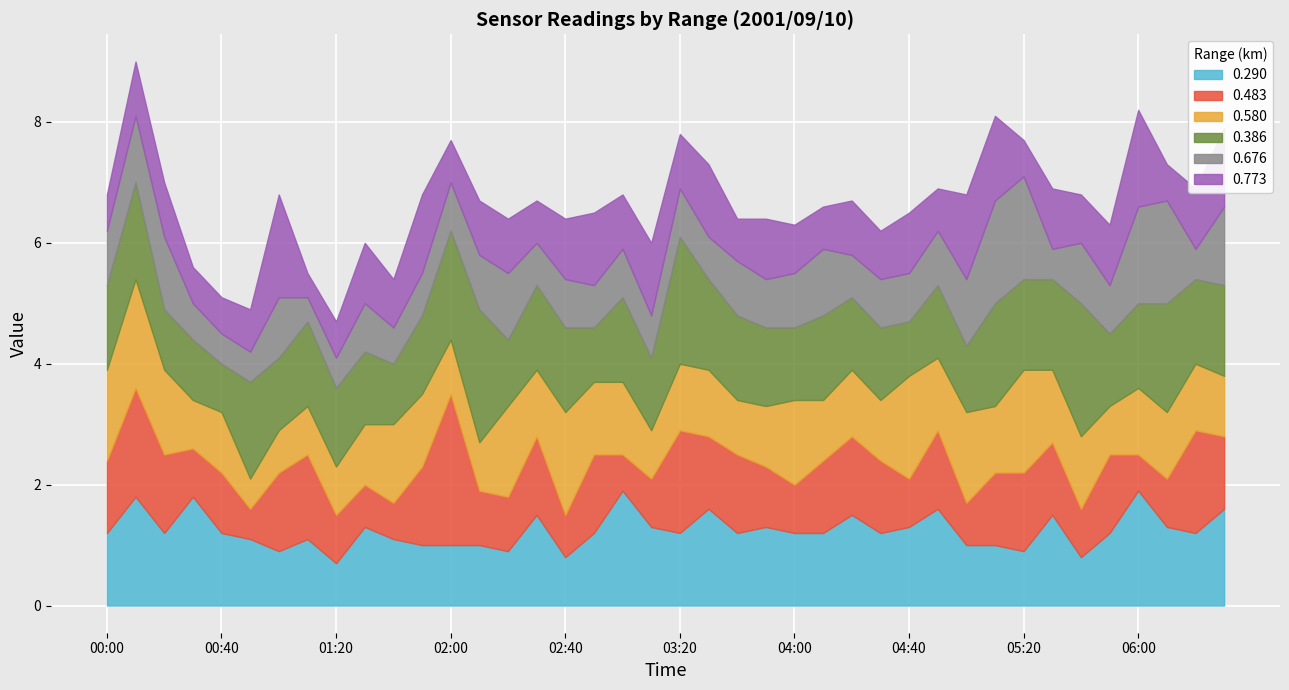

How many data points in 0.290 are less than 1?

6